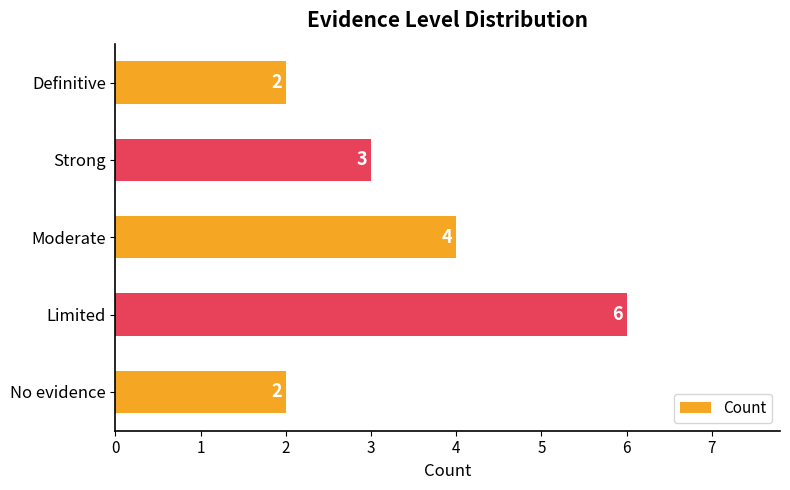

Between Strong and Definitive, which is larger?

Strong